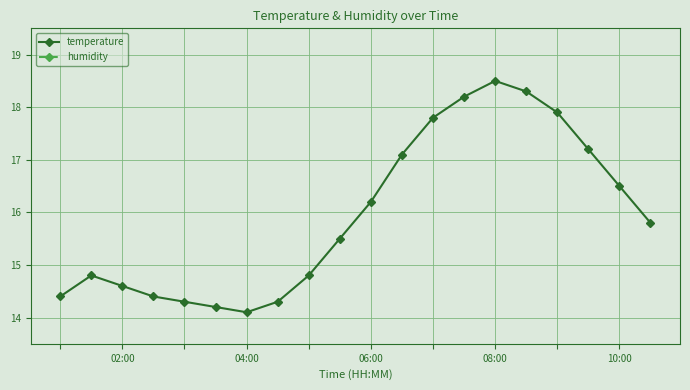

What are all the series names shown in the legend?

temperature, humidity